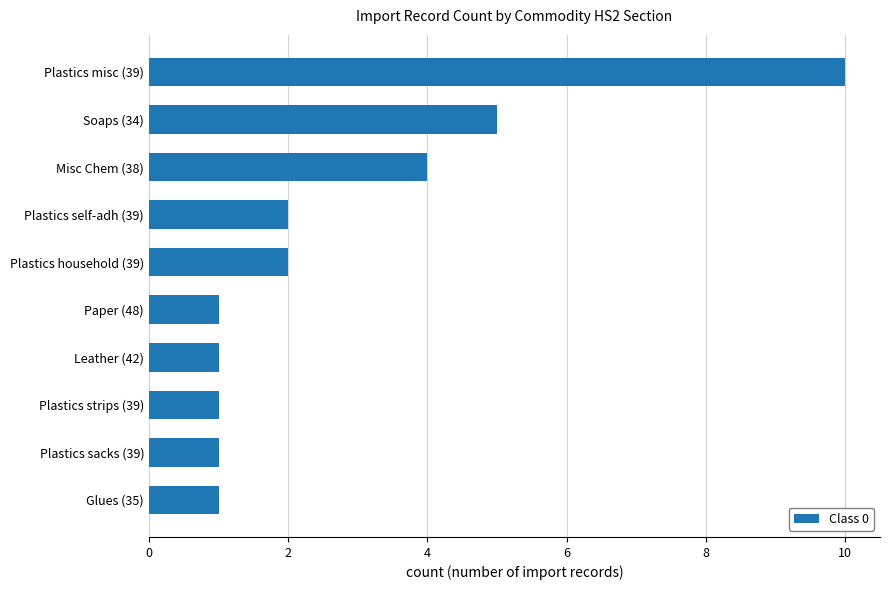

Are the bars horizontal?

Yes